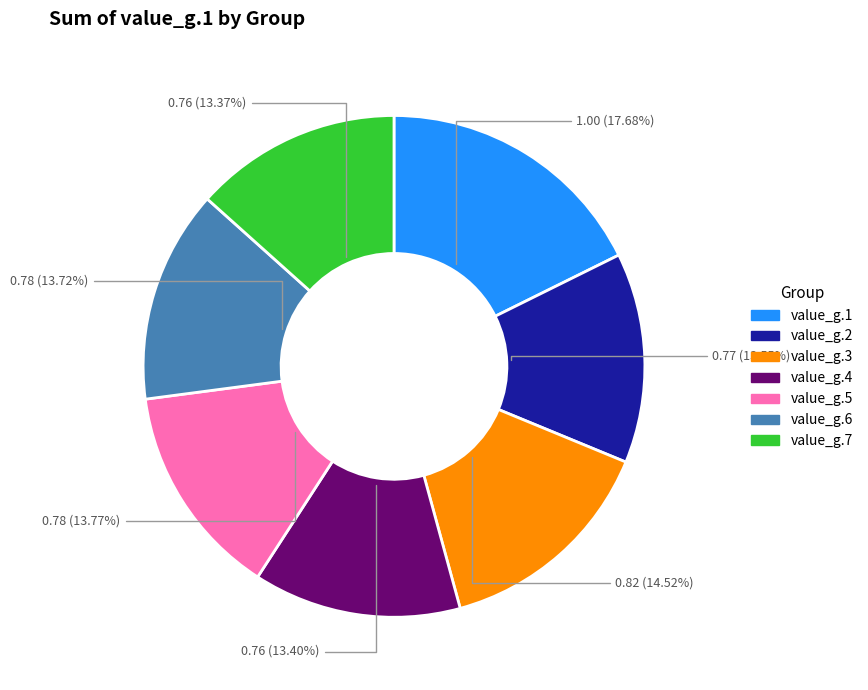

True or false: value_g.7 accounts for 22% of the total.

False